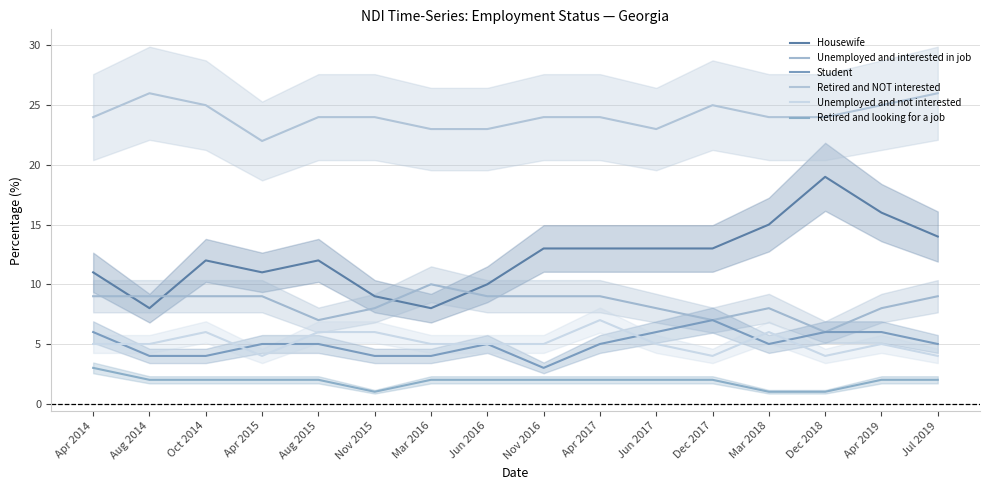

How many data points in Retired and NOT interested are above 24?

5